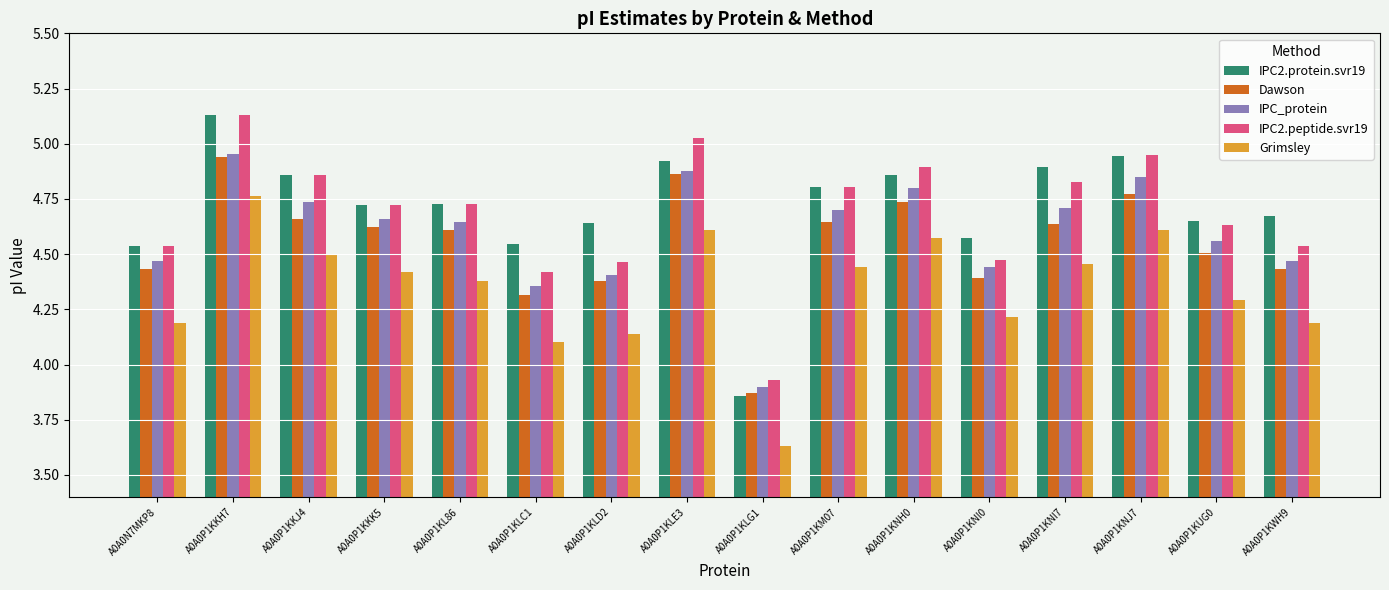

Is it true that Grimsley equals 7.4 at A0A0P1KLE3?

False